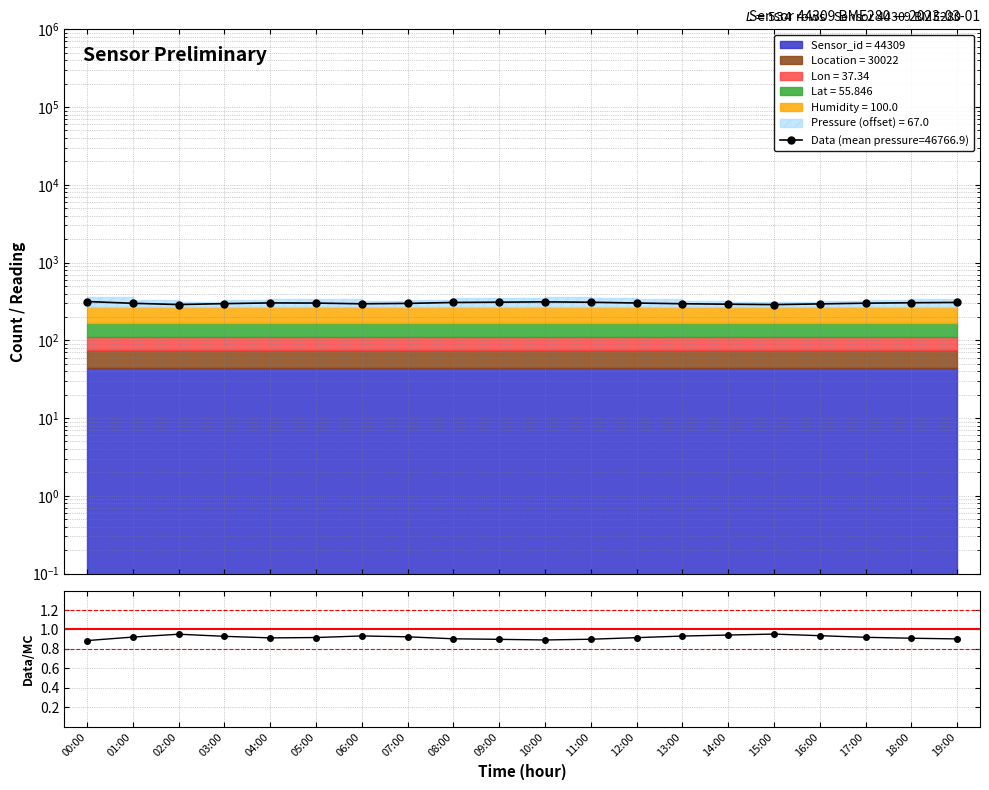

List the labels in order of value, largest first.

15:00, 02:00, 14:00, 16:00, 06:00, 13:00, 03:00, 07:00, 01:00, 17:00, 05:00, 12:00, 04:00, 18:00, 08:00, 19:00, 11:00, 09:00, 10:00, 00:00